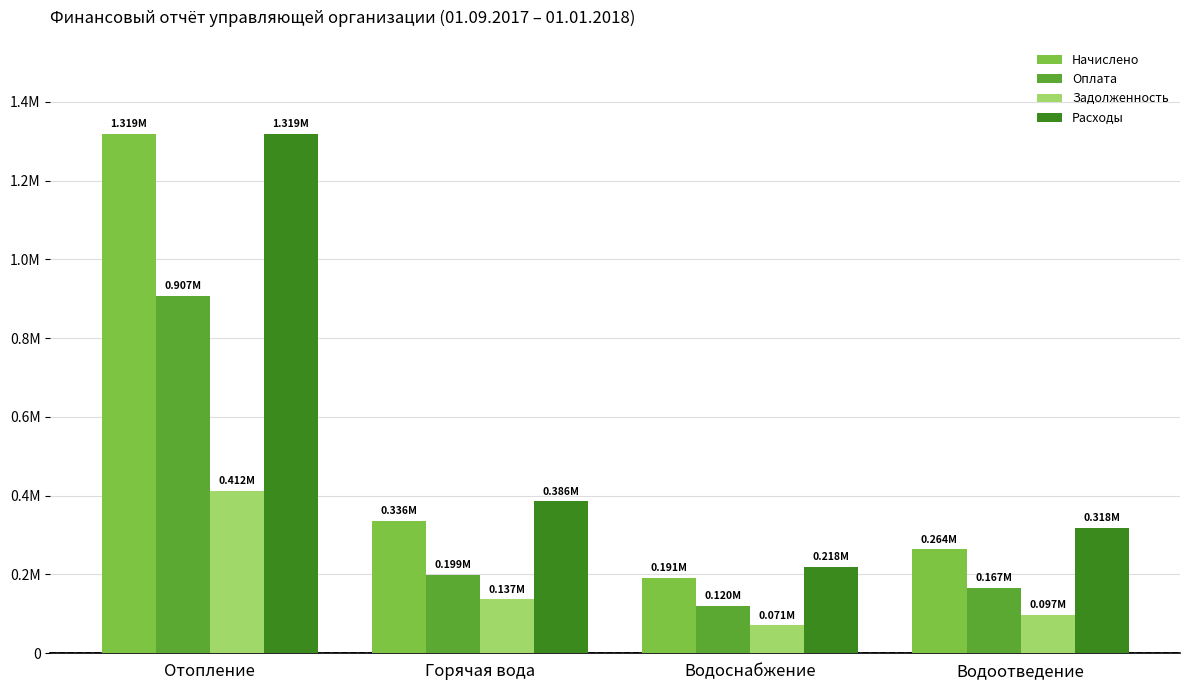

At how many categories does at least one series exceed 1105821?

1